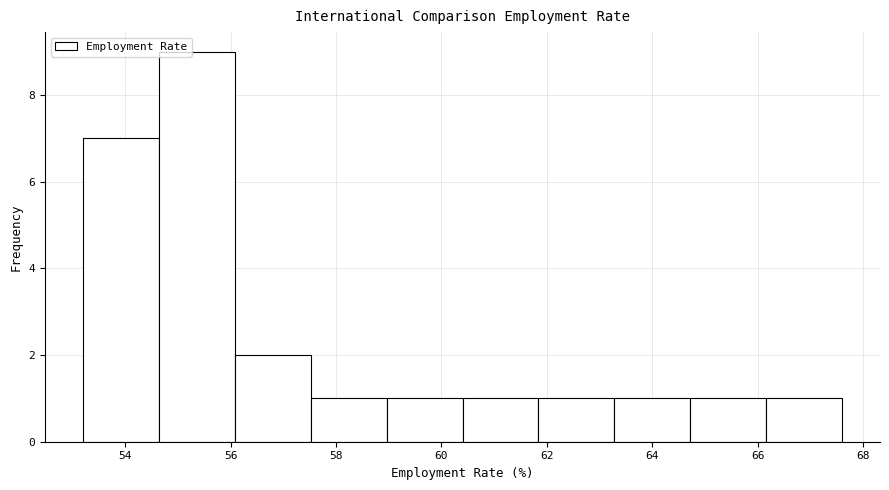

Reading left to right, transcribe this chart: for each bar, give the range it covers on the x-axis and its height. Neither the bar edges nor the heights are printed on the chart, so give them approximately, as read against the axes.

53.20 to 54.64: 7
54.64 to 56.08: 9
56.08 to 57.52: 2
57.52 to 58.96: 1
58.96 to 60.40: 1
60.40 to 61.84: 1
61.84 to 63.28: 1
63.28 to 64.72: 1
64.72 to 66.16: 1
66.16 to 67.60: 1